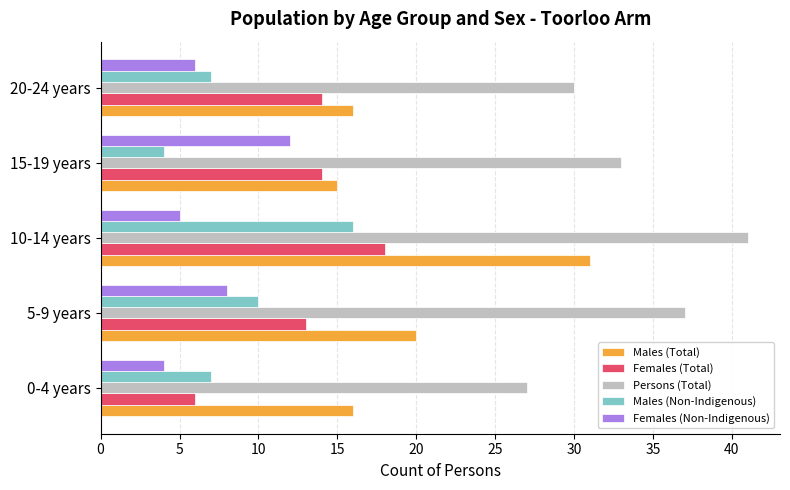

Which series changed the most between 10-14 years and 15-19 years?

Males (Total)